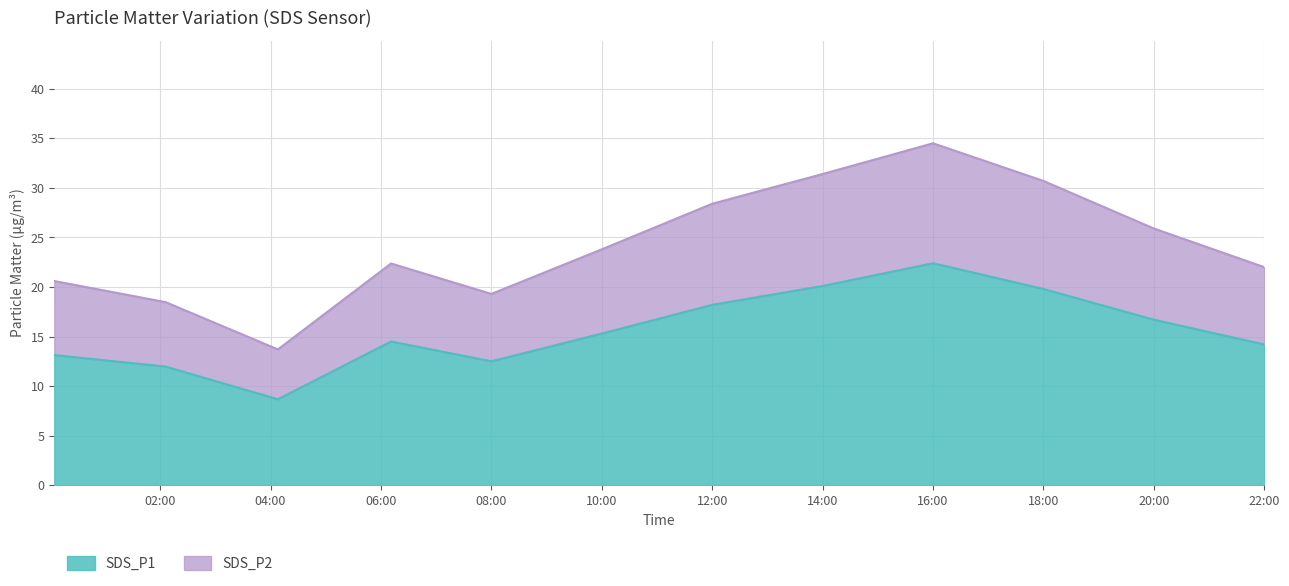

How many values in the SDS_P2 series are below 23?

6